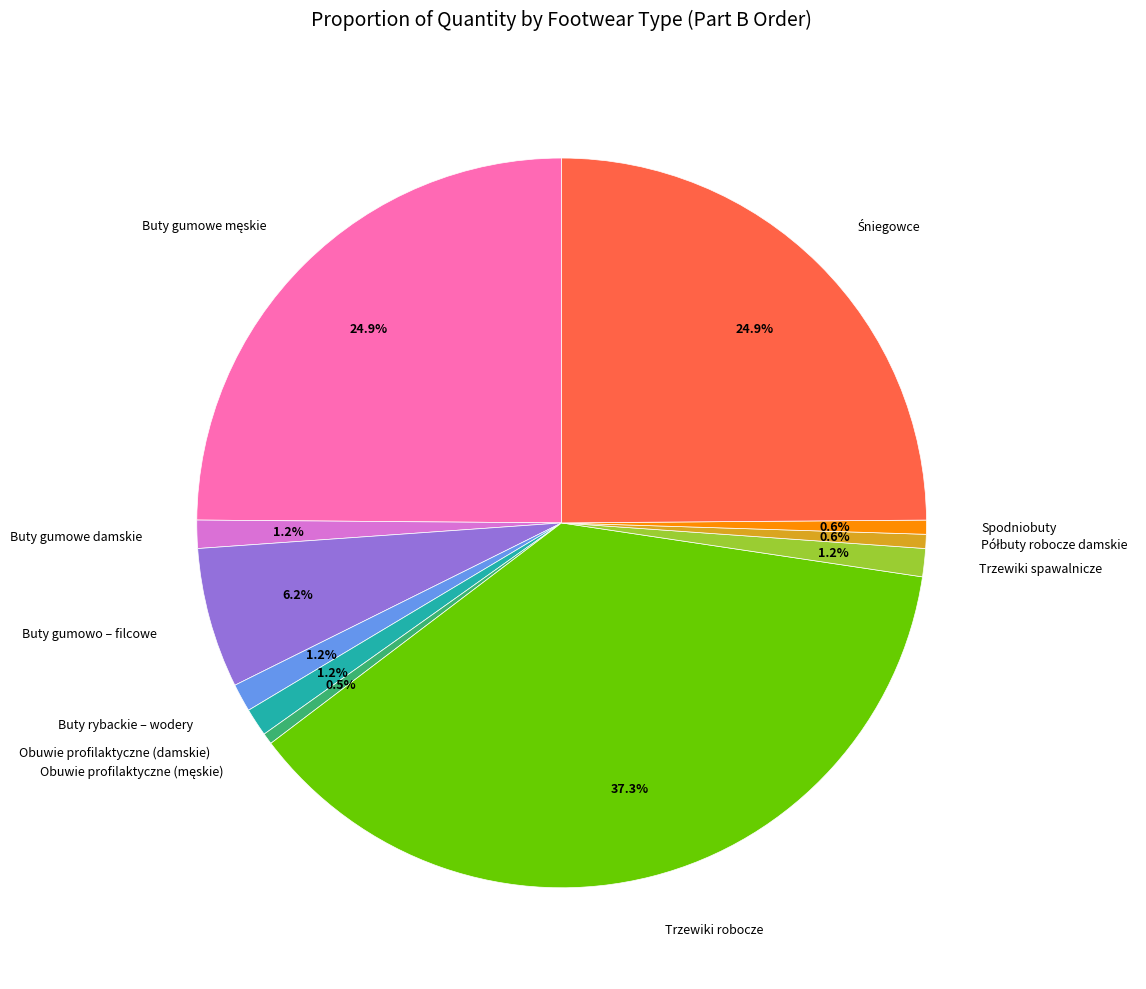

To the nearest percent, what is the difference between the largest and smallest slice percentages?

37%